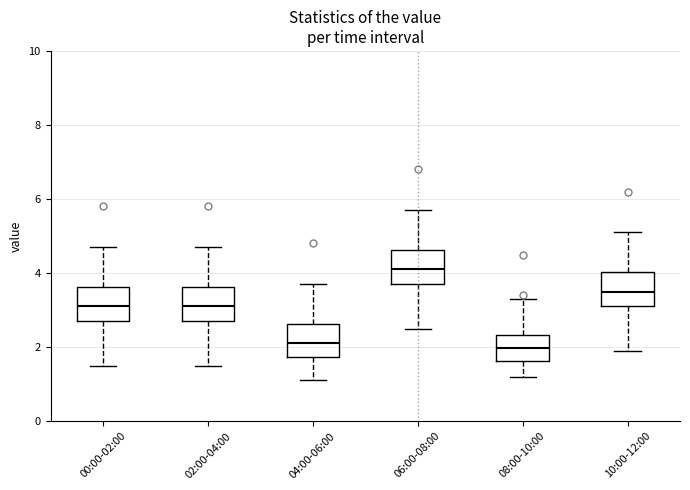

Which box has the highest median line?

06:00-08:00